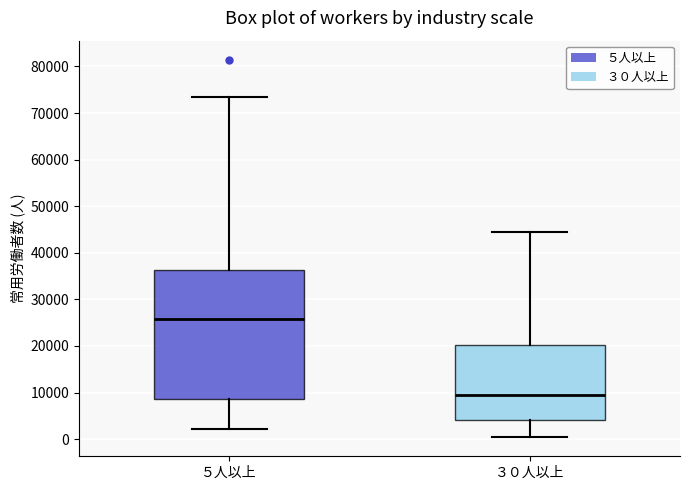

Reading left to right, read every box against the y-axis: the position of its median line, the range the box covers, and the ends of its whiskers. The values are not printed on the chart, so give them approximately, as read against the axis.

５人以上: median 26000, box 9000 to 36000, whiskers 2000 to 73000
３０人以上: median 10000, box 4000 to 20000, whiskers 0 to 44000